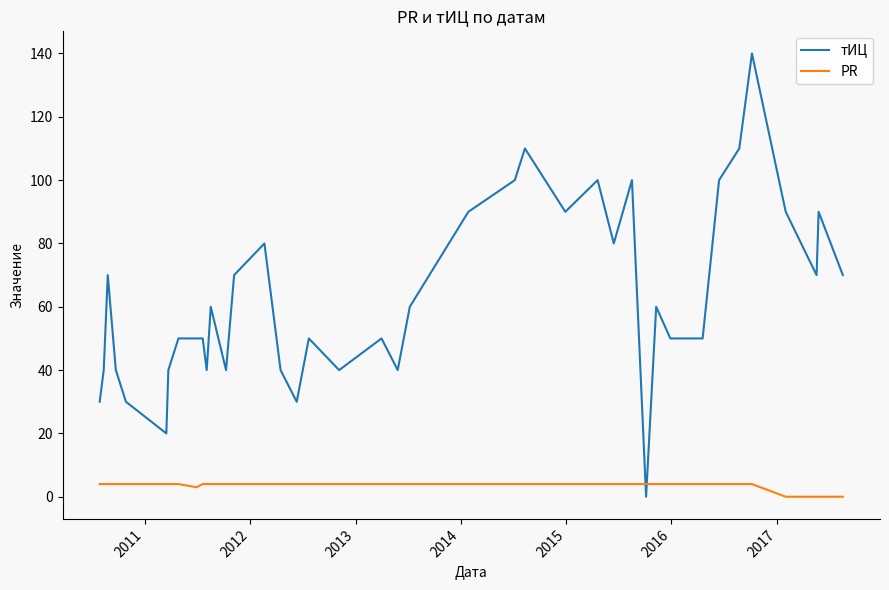

How many intersections are there between тИЦ and PR?

2